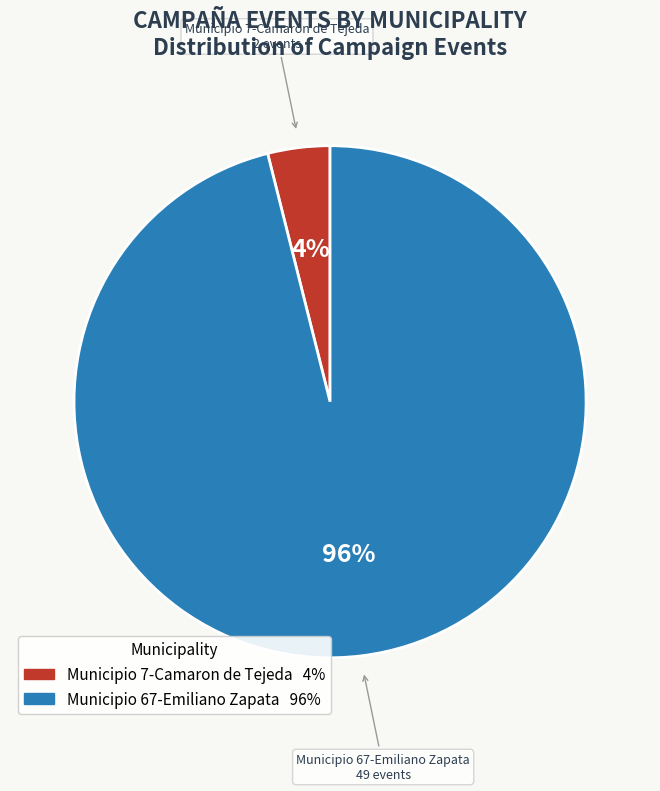

Do Municipio 7-Camaron de Tejeda and Municipio 67-Emiliano Zapata together represent more than half of the pie?

Yes